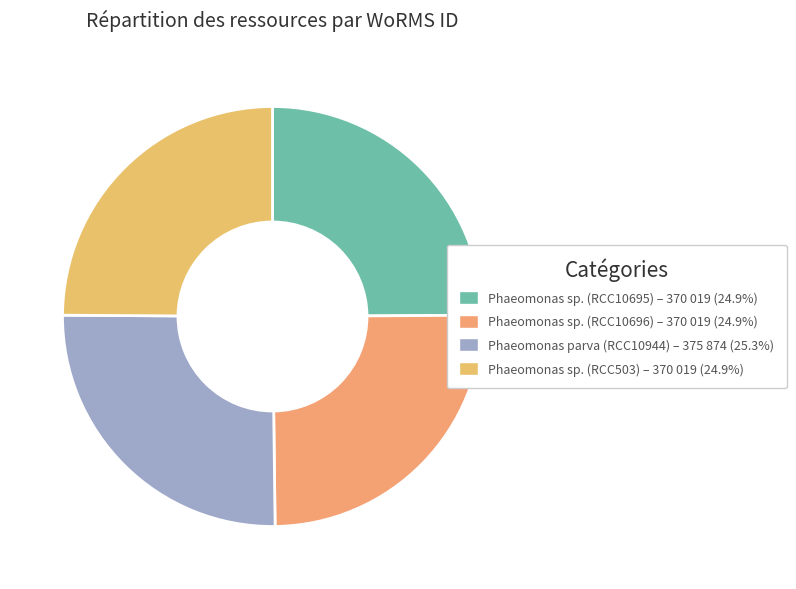

To the nearest percent, what portion does Phaeomonas sp. (RCC10695) represent?

25%